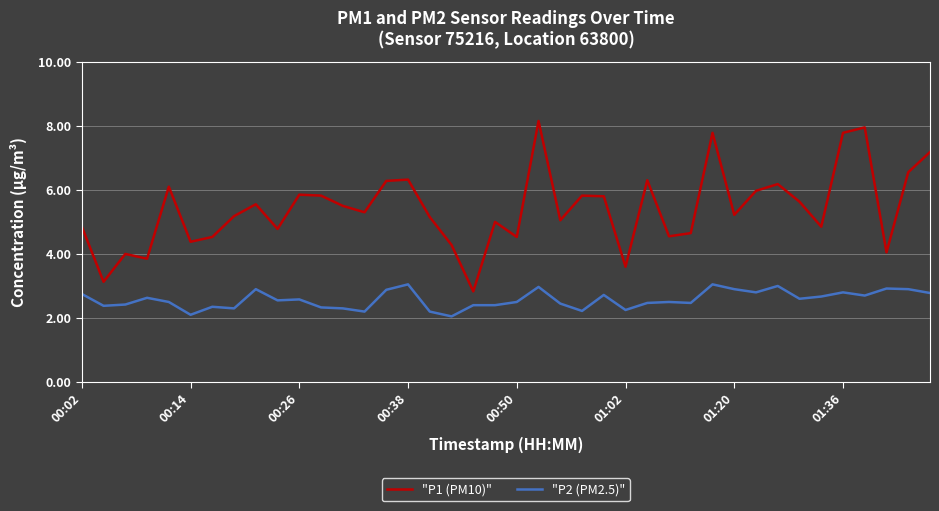

Which series has the largest range (max minus min)?

"P1 (PM10)"